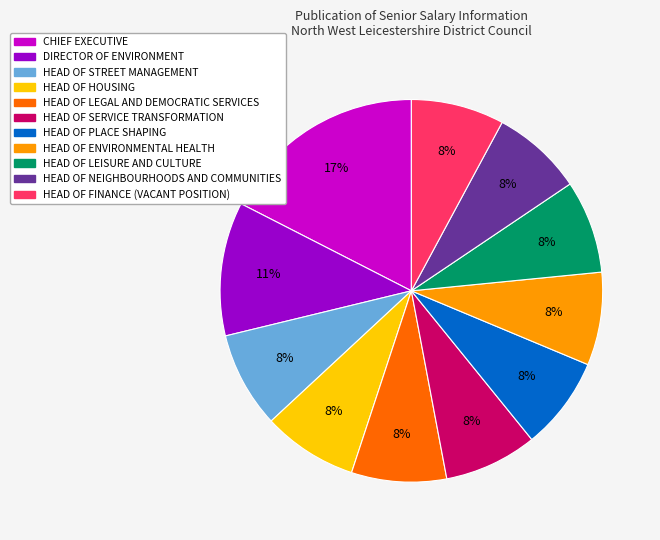

Do HEAD OF HOUSING and HEAD OF FINANCE (VACANT POSITION) together represent more than half of the pie?

No